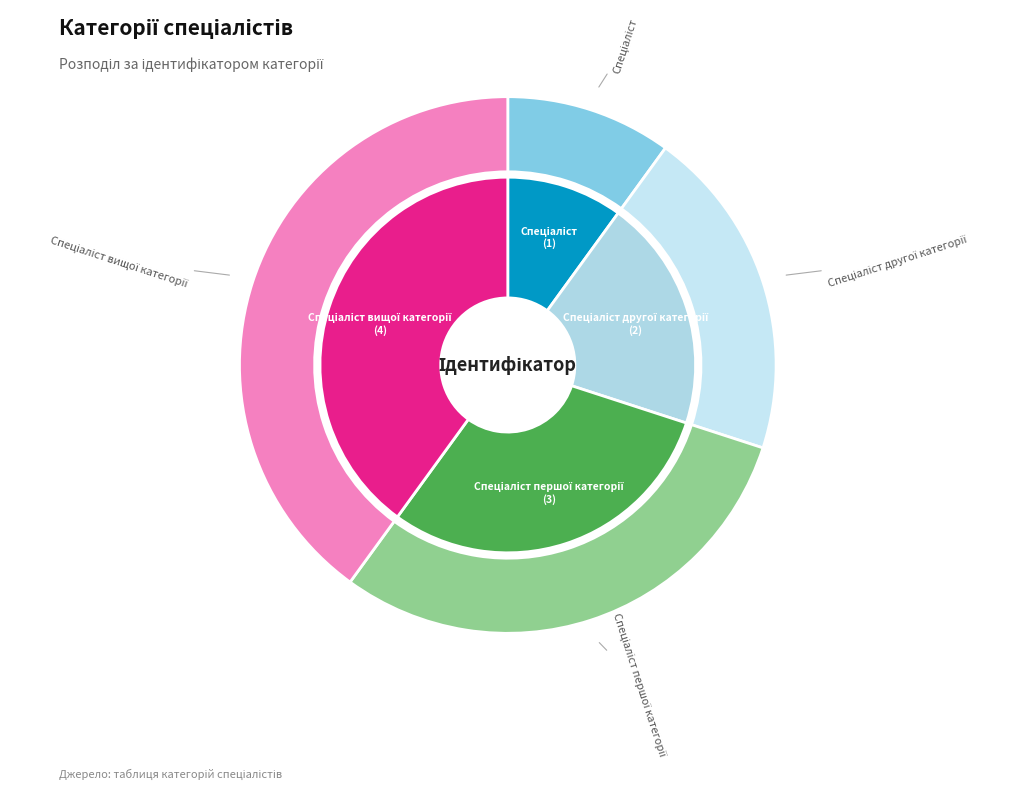

Which category has the biggest portion of the pie?

Спеціаліст вищої категорії